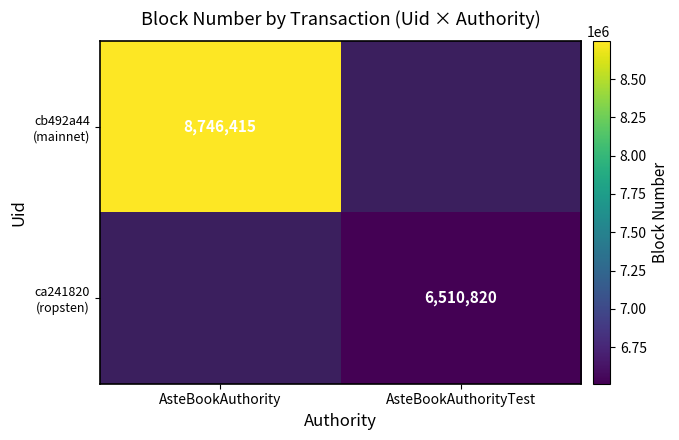

At AsteBookAuthority, list the series in order from largest to smallest.

cb492a44 (mainnet), ca241820 (ropsten)